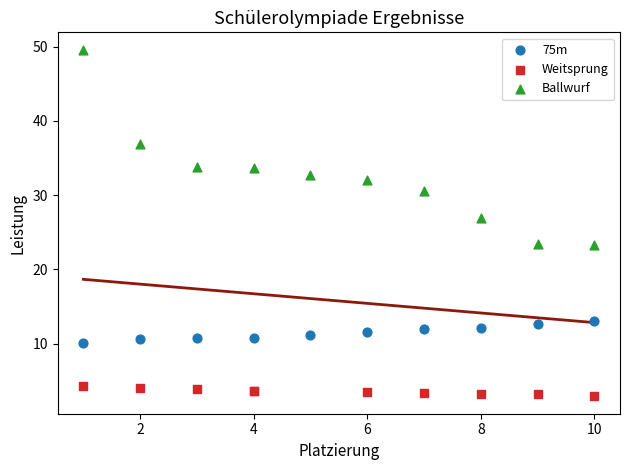

Which series contains the highest Y value?

Ballwurf